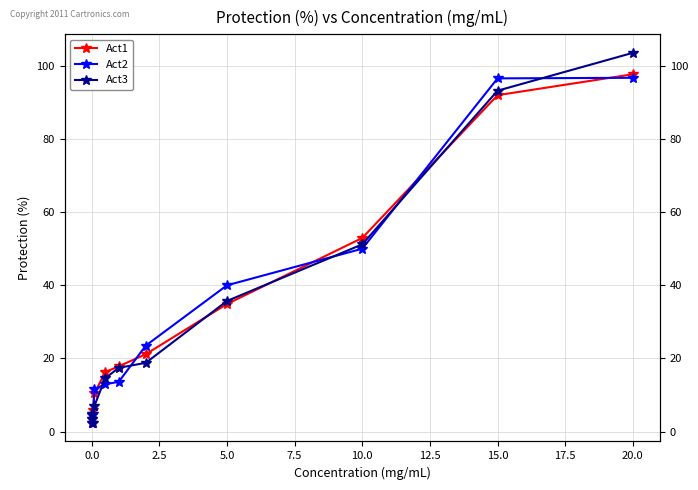

Reading left to right, transcribe all the data shown in this chart.

Act1: 2.4	3.5	6.0	10.5	16.3	17.9	21.2	34.9	52.9	92.0	97.7
Act2: 2.4	4.6	4.7	11.6	12.9	13.6	23.5	40.0	50.0	96.6	96.7
Act3: 4.7	3.6	2.5	7.1	14.6	17.4	18.8	35.7	51.2	93.2	103.5